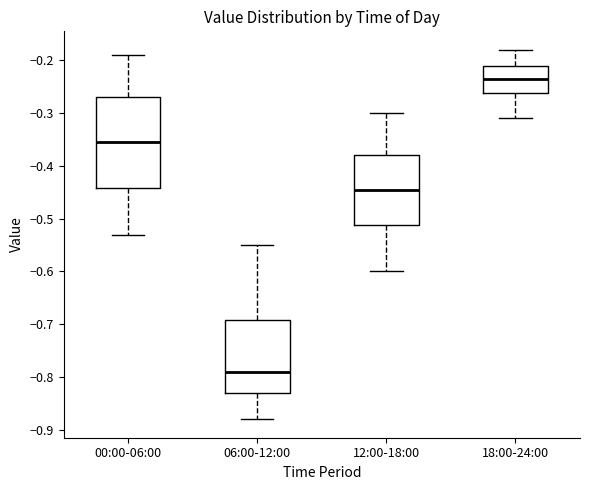

Where does the median line of the box for 18:00-24:00 sit on the y-axis? The values are not printed on the chart, so give them approximately, as read against the axis.

-0.23